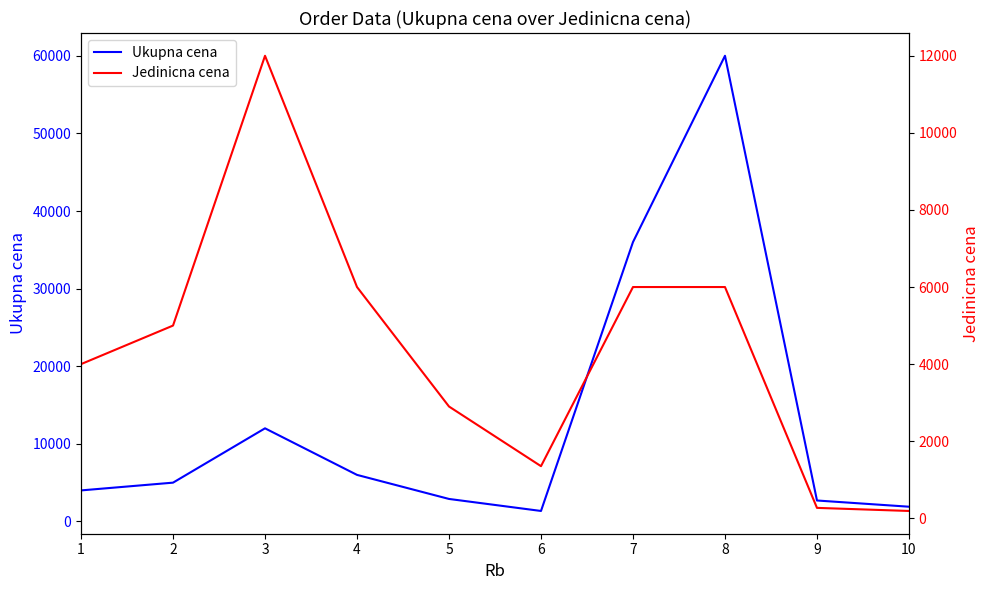

What is the total value across all series at 10?

2090